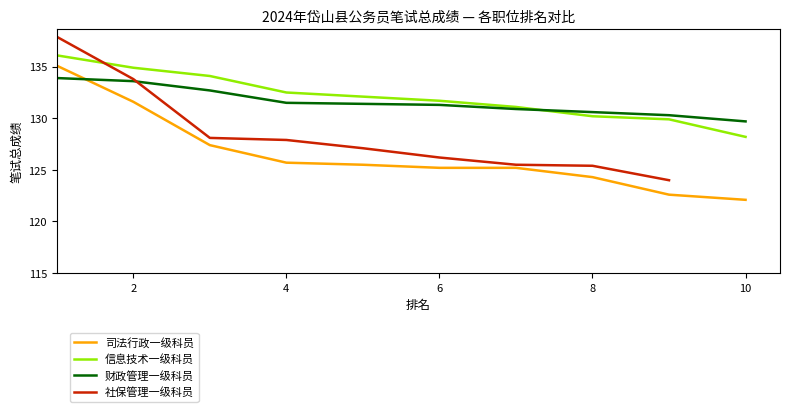

Is the value of 司法行政一级科员 at 6 greater than the value of 财政管理一级科员 at 3?

No